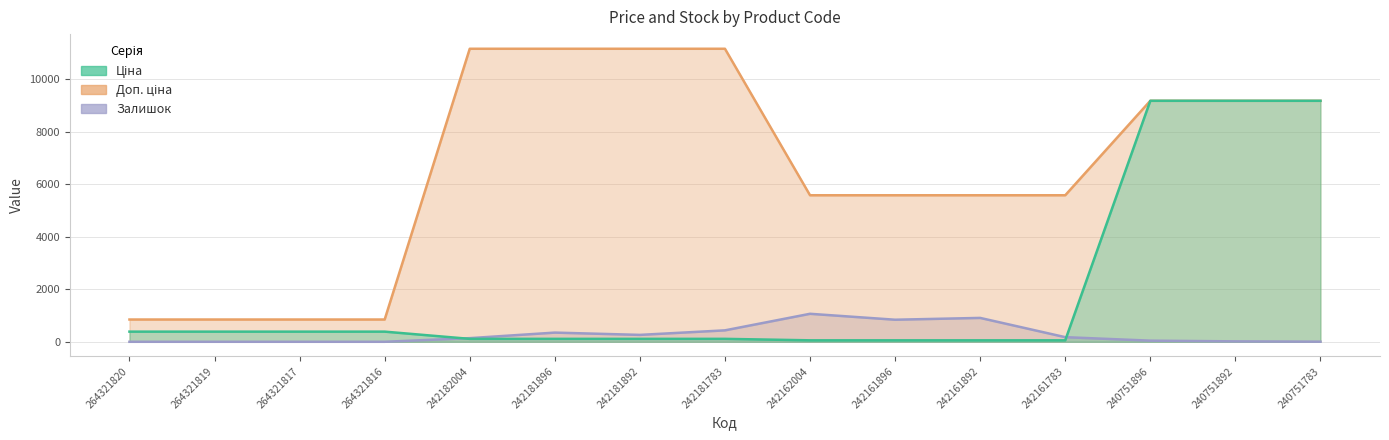

The Ціна series shows 386.9 at 264321820. True or false?

True